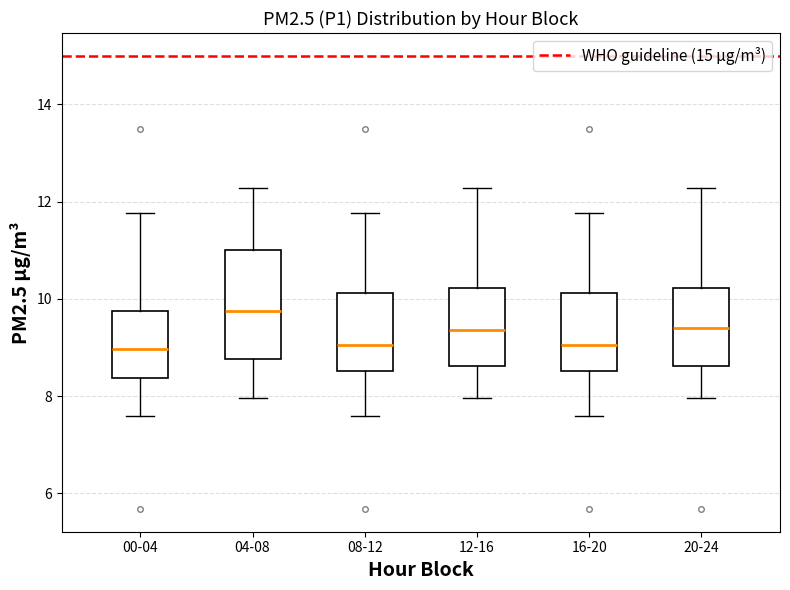

Where does the median line of the box for 08-12 sit on the y-axis? The values are not printed on the chart, so give them approximately, as read against the axis.

9.0